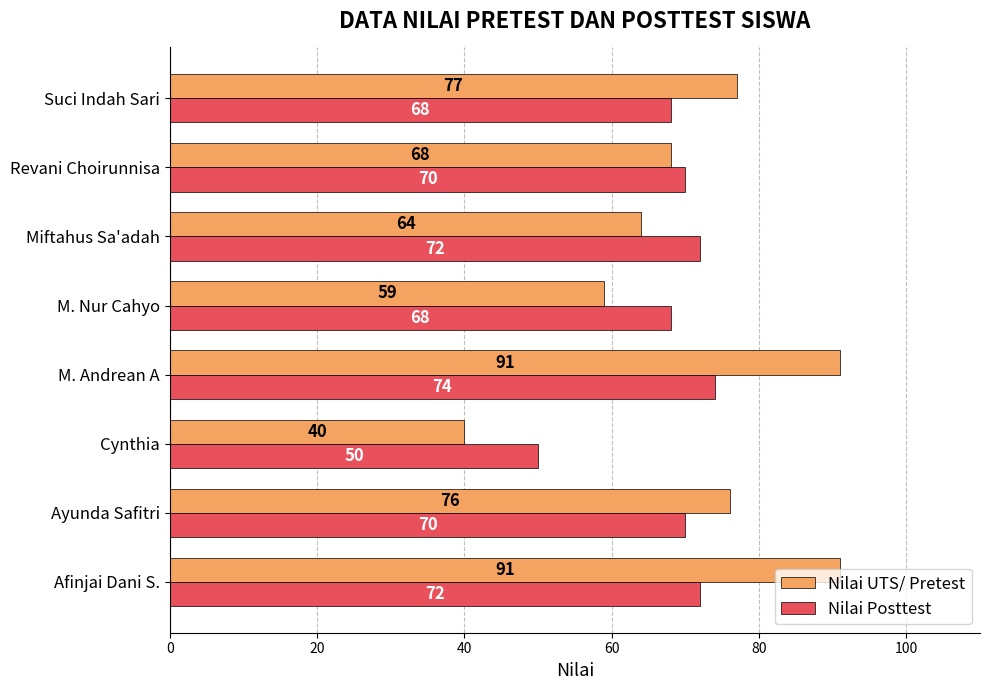

True or false: Nilai Posttest has a value of 72 at Miftahus Sa'adah.

True